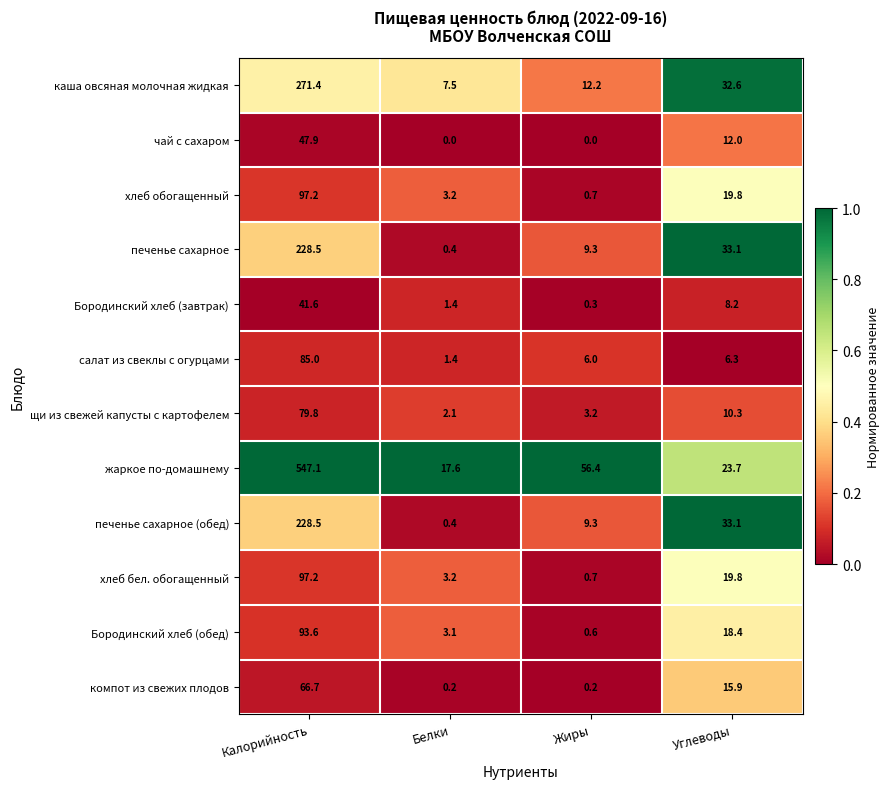

At which label does каша овсяная молочная жидкая reach its peak?

Калорийность